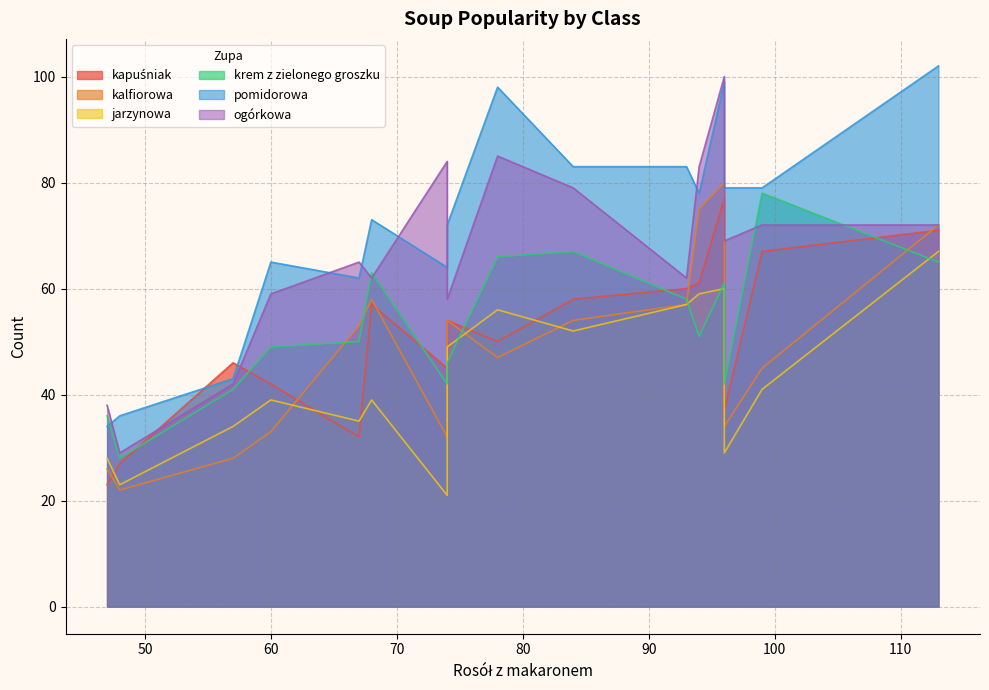

What is the lowest value of the krem z zielonego groszku series?

28